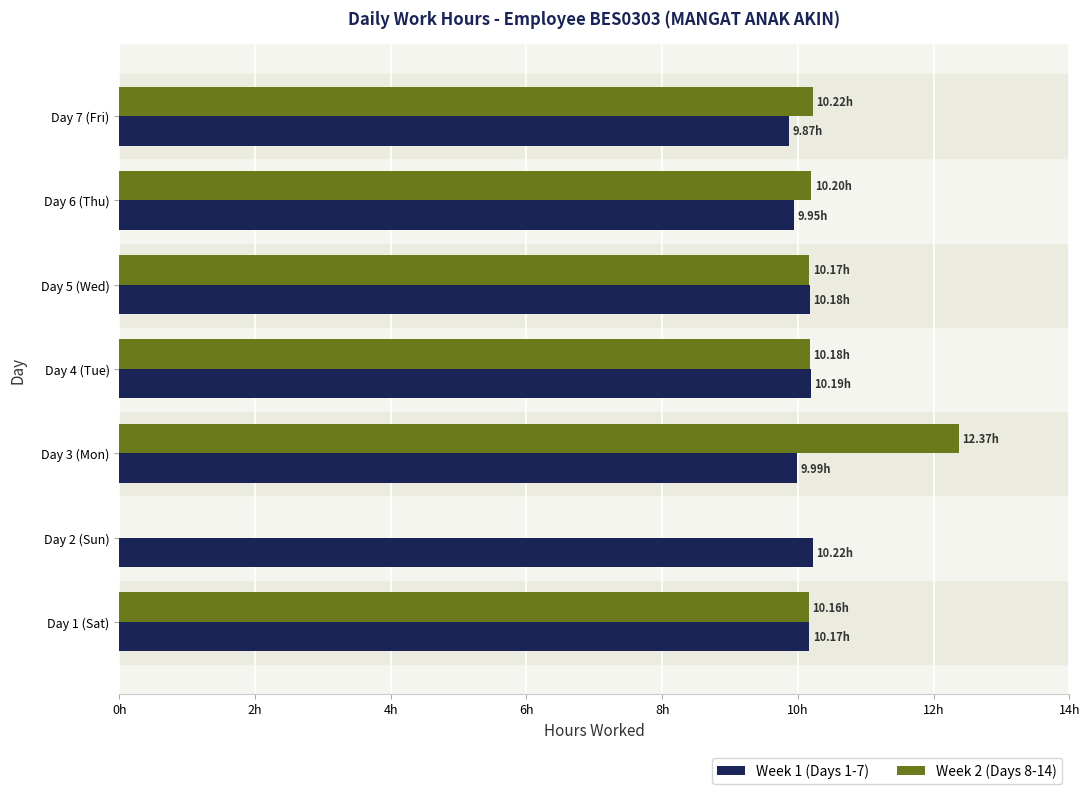

At how many categories does at least one series exceed 2?

7